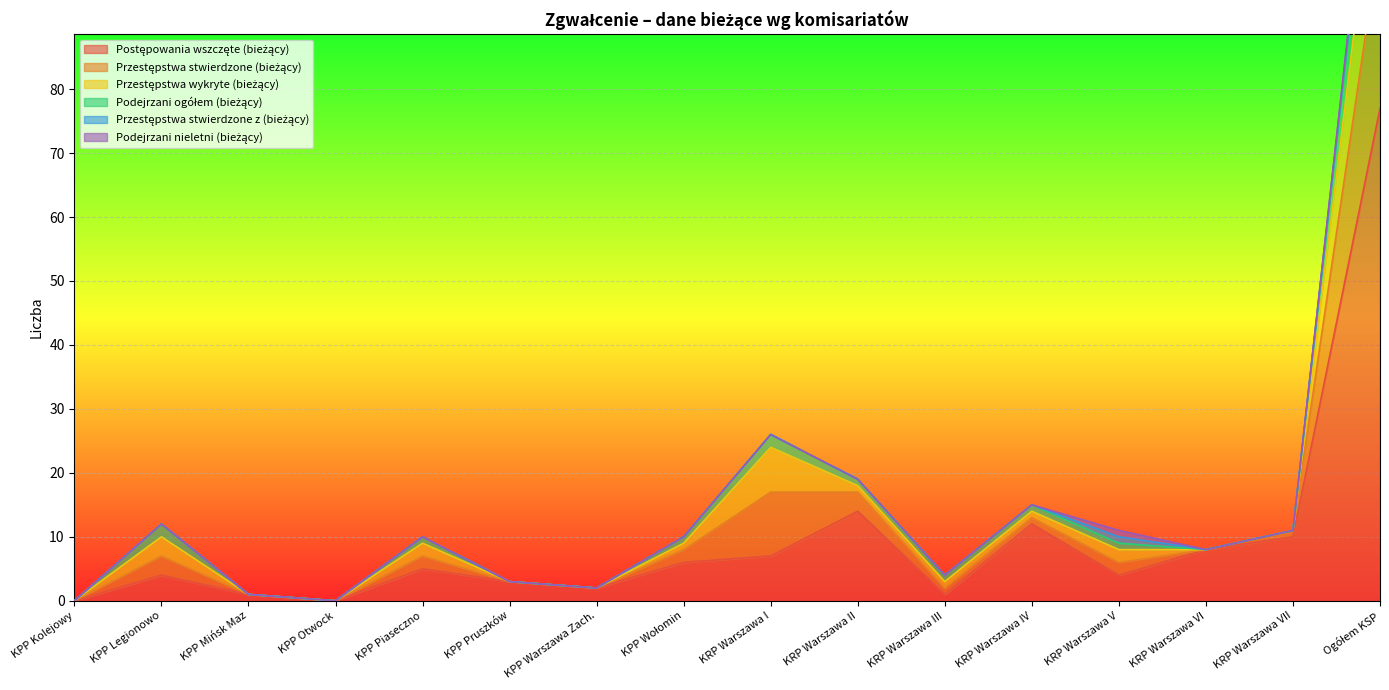

Rank the categories by Przestępstwa wykryte (bieżący) value from lowest to highest.

KPP Kolejowy, KPP Mińsk Maz, KPP Otwock, KPP Pruszków, KPP Warszawa Zach., KRP Warszawa VI, KRP Warszawa VII, KPP Wołomin, KRP Warszawa II, KRP Warszawa III, KRP Warszawa IV, KPP Piaseczno, KRP Warszawa V, KPP Legionowo, KRP Warszawa I, Ogółem KSP